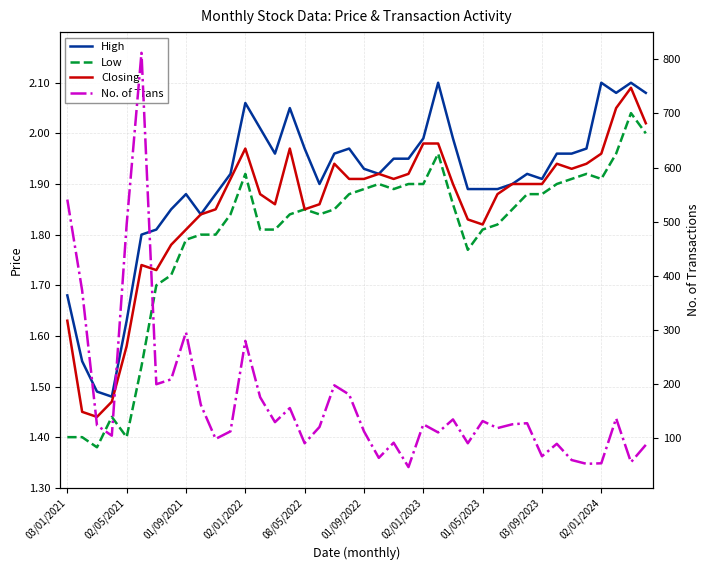

Rank the series at 01/09/2022 from highest to lowest value.

No. of Trans, High, Closing, Low